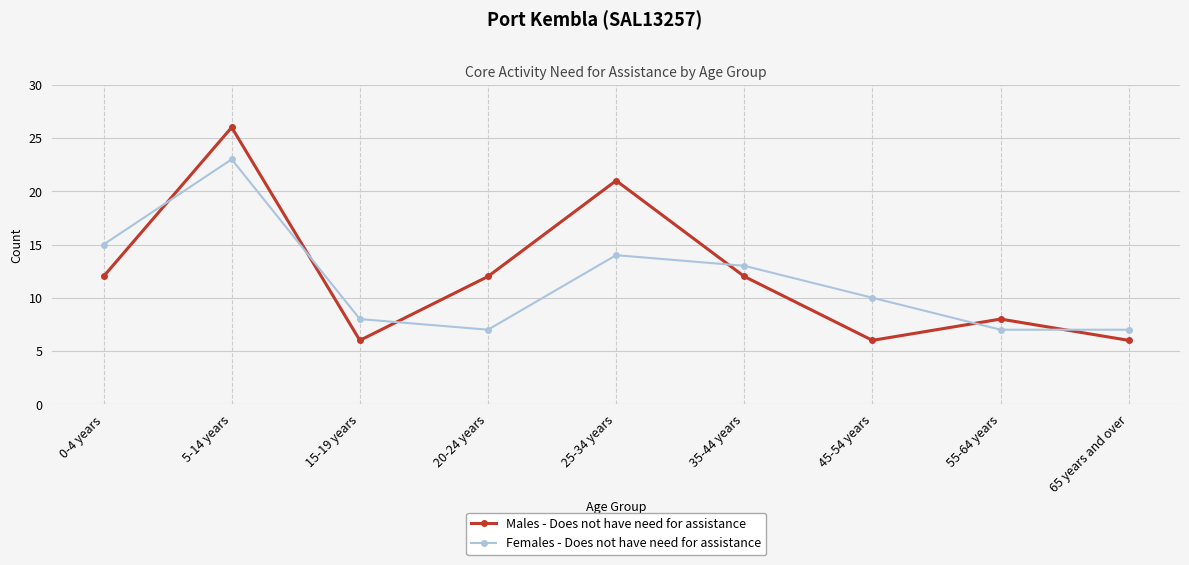

At which label does Females - Does not have need for assistance first exceed 10?

0-4 years